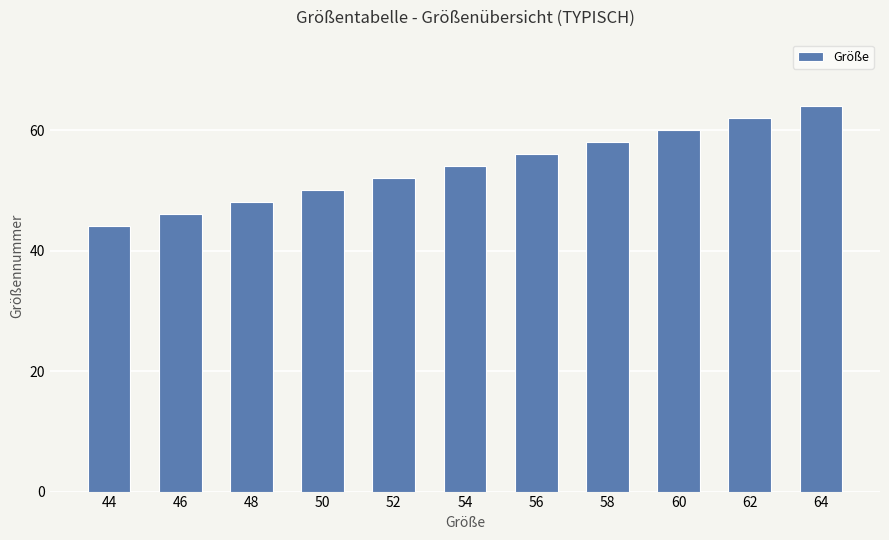

What is the change in value from 48 to 62?

+14